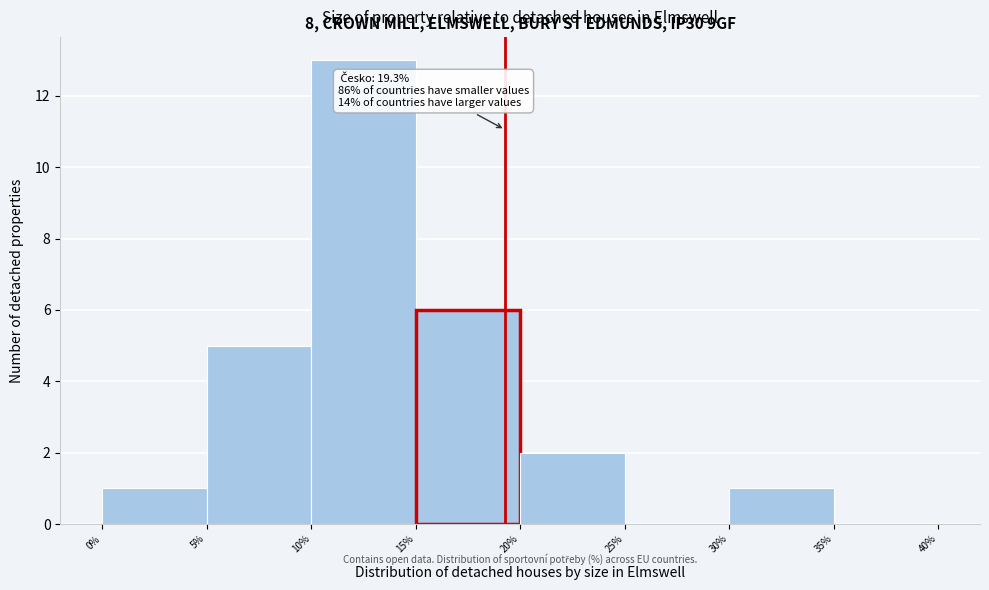

Which range on the x-axis has the tallest bar?

10% to 15%